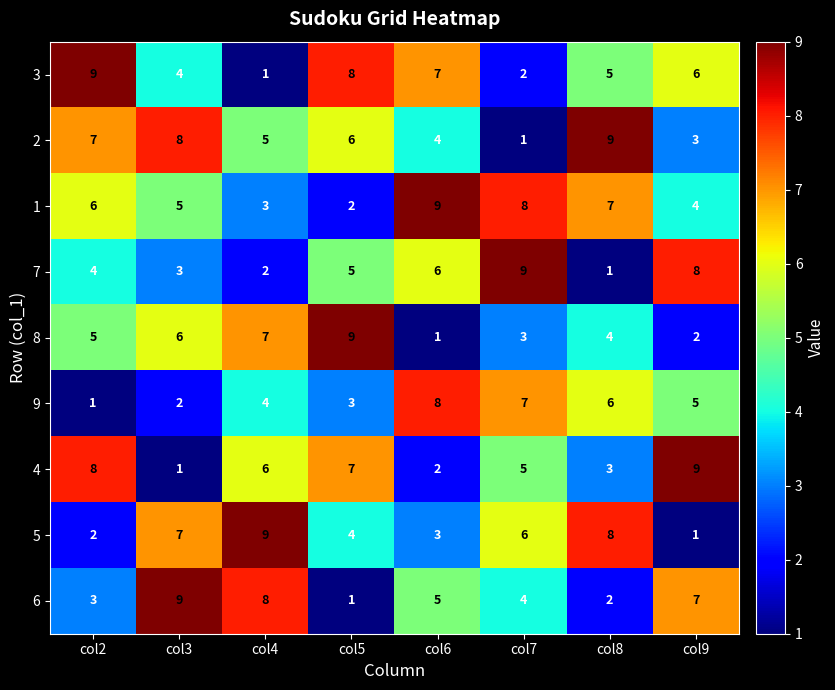

At which label does 2 first exceed 6?

col2